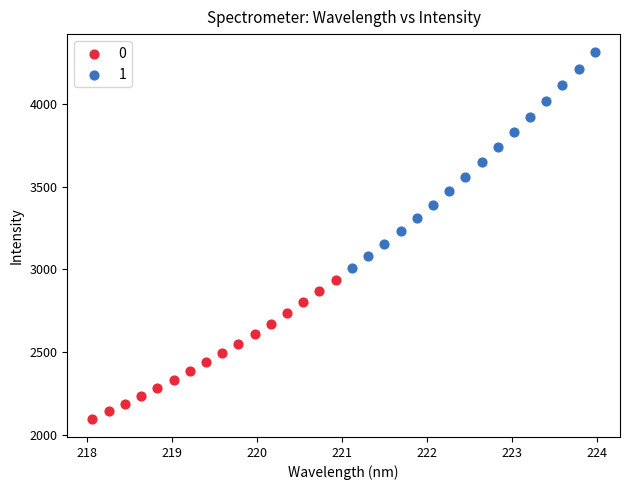

Which series reaches the minimum Y coordinate?

0